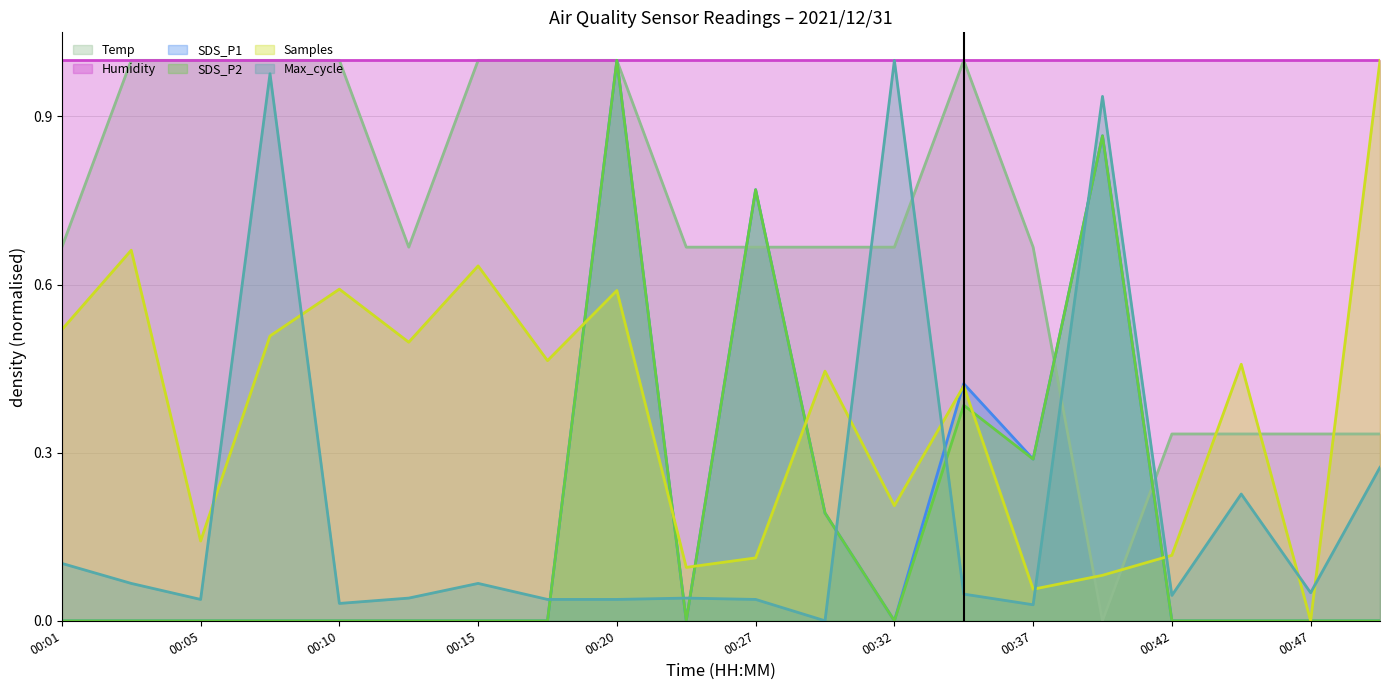

Which category has the highest value across all series?

00:03